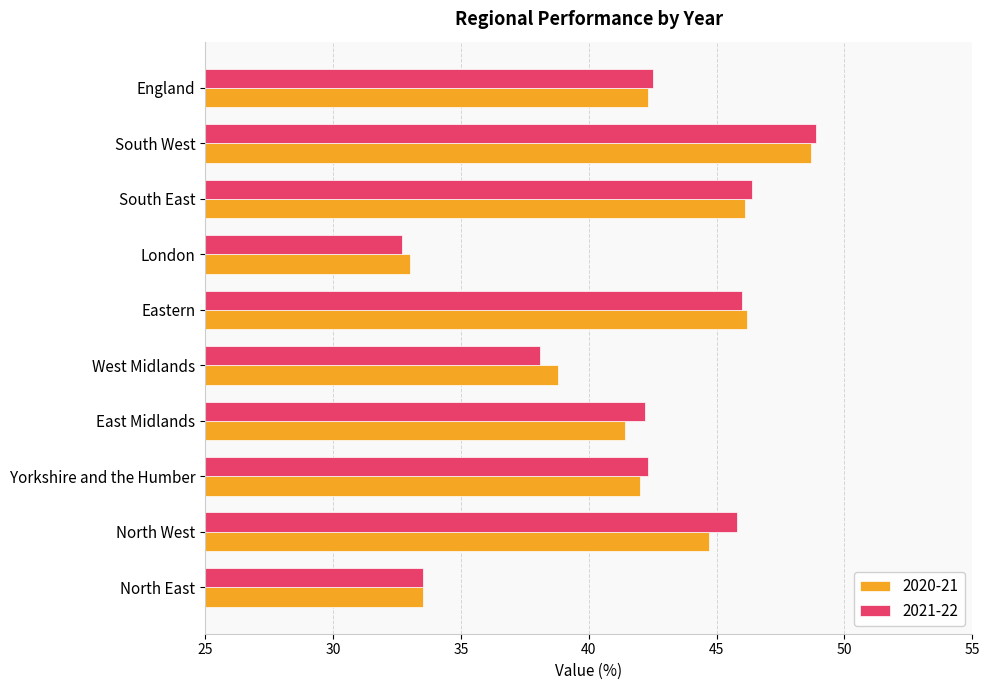

What is the sum of the 2021-22 values at England and London?

75.2